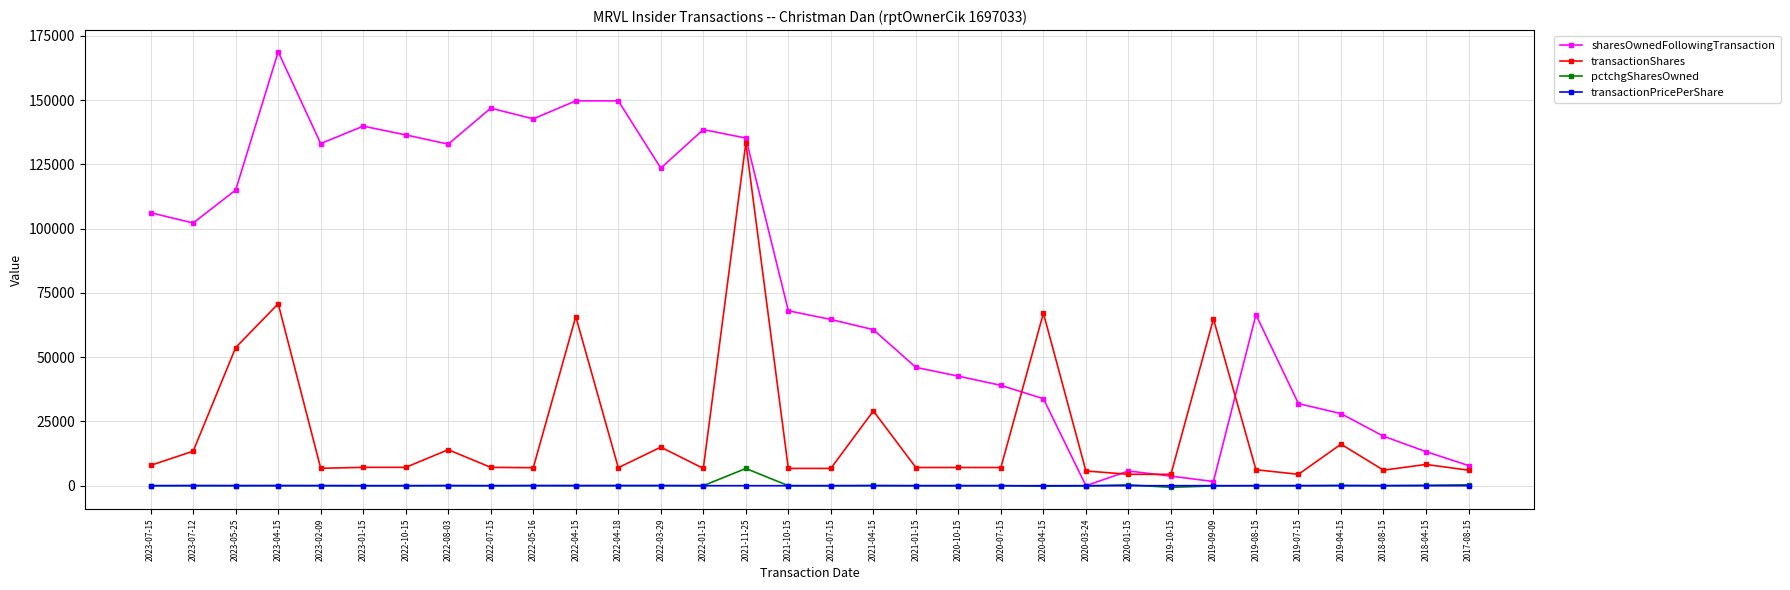

Which category has the highest value in the pctchgSharesOwned series?

2021-11-25